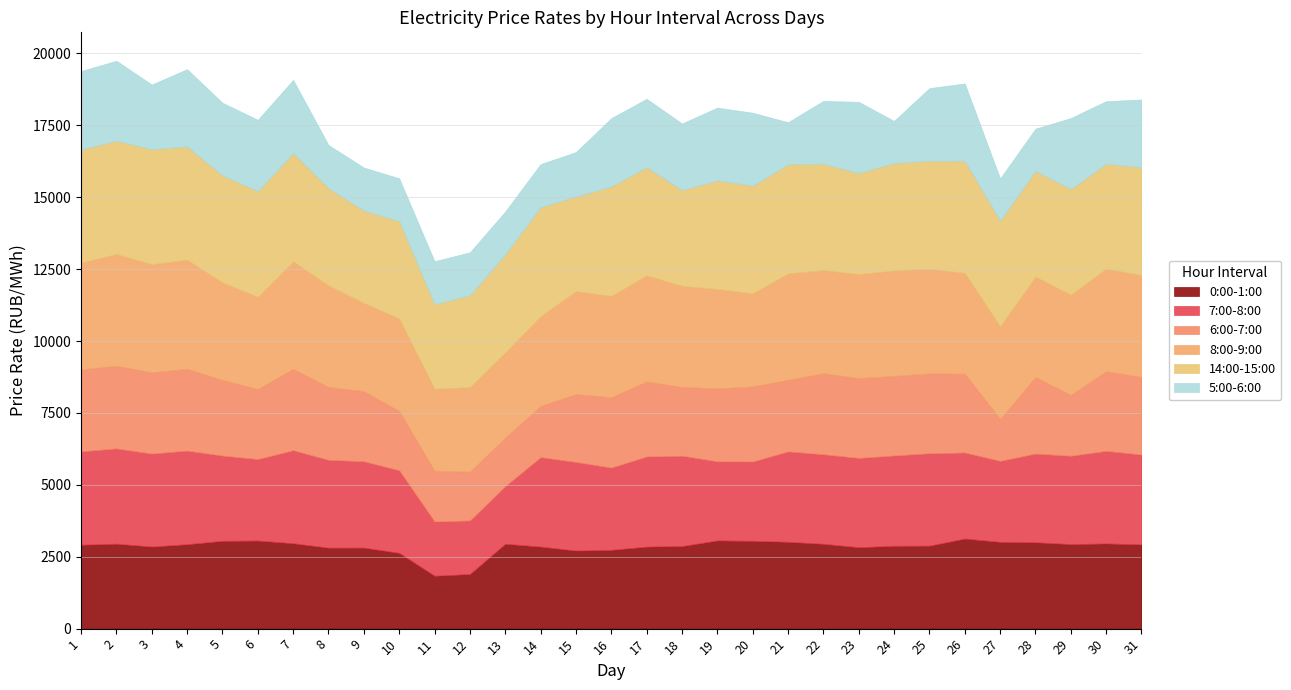

Where is 8:00-9:00 nearest to the value 3368?

5